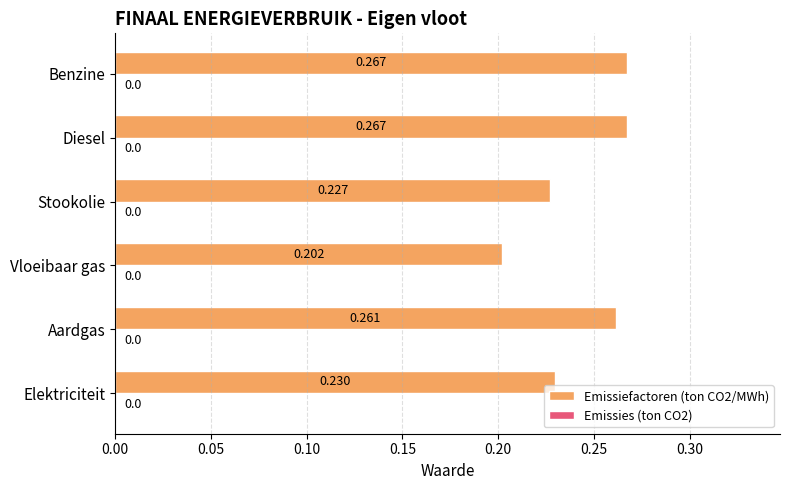

Between Elektriciteit and Aardgas, which is larger?

Aardgas